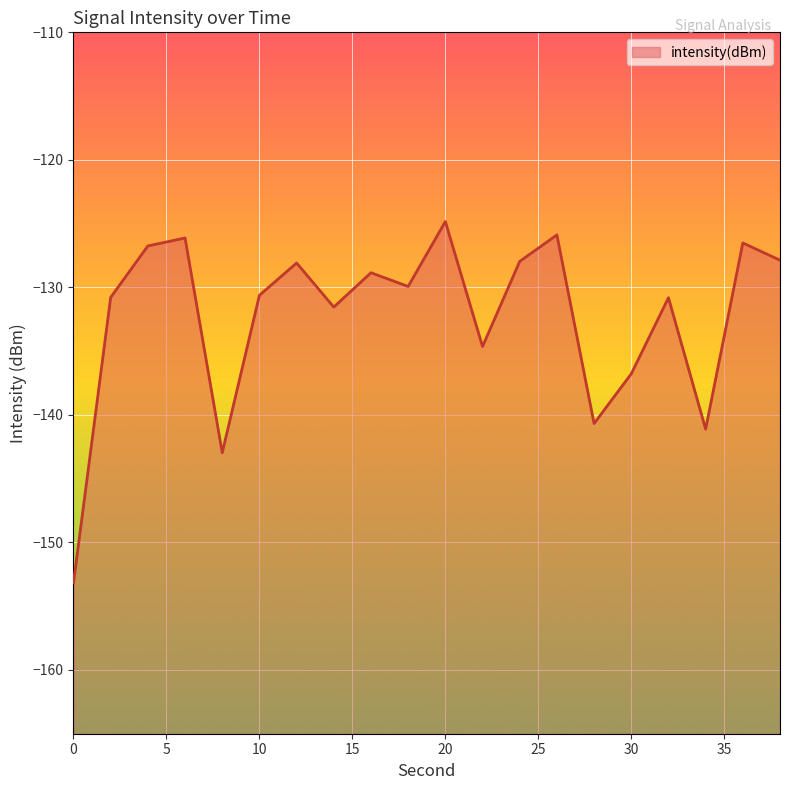

Reading left to right, list all the values displayed in this chart.

-153.2	-130.8	-126.8	-126.1	-143.0	-130.6	-128.1	-131.5	-128.9	-129.9	-124.8	-134.6	-128.0	-125.9	-140.7	-136.8	-130.8	-141.1	-126.5	-127.9